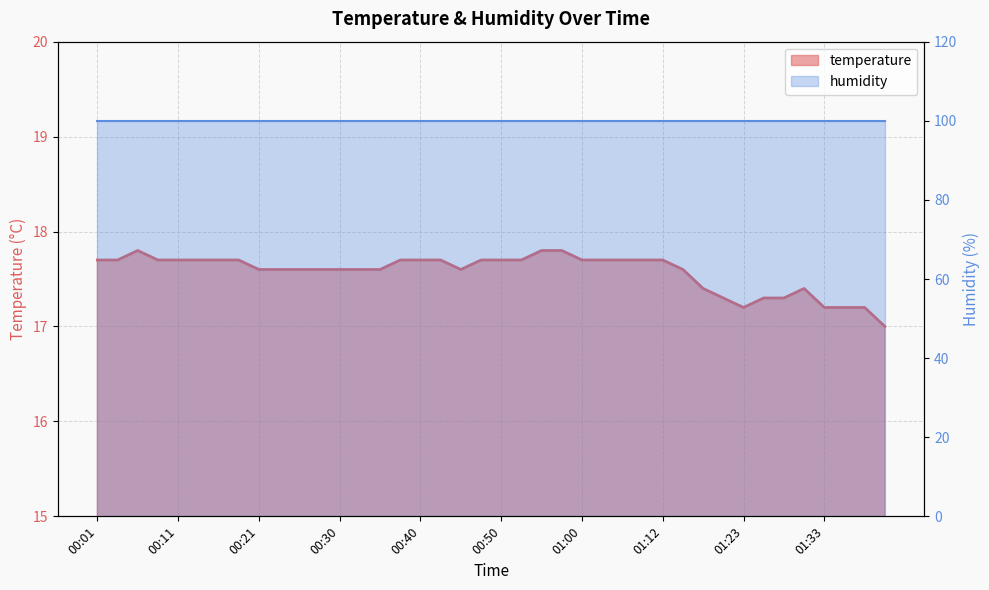

What is the label of the 38th point from the left?

01:35